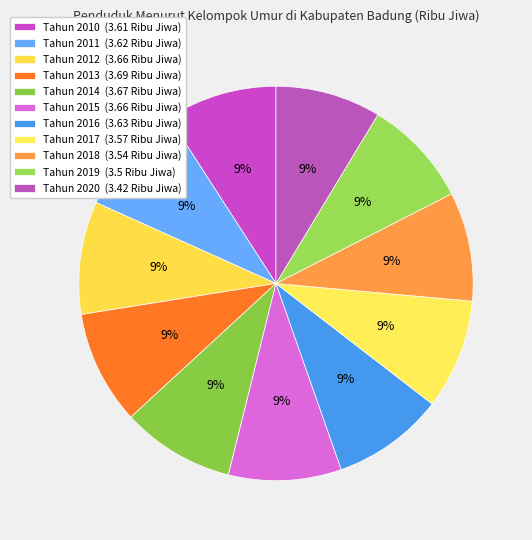

Which category has the smallest portion of the pie?

Tahun 2020